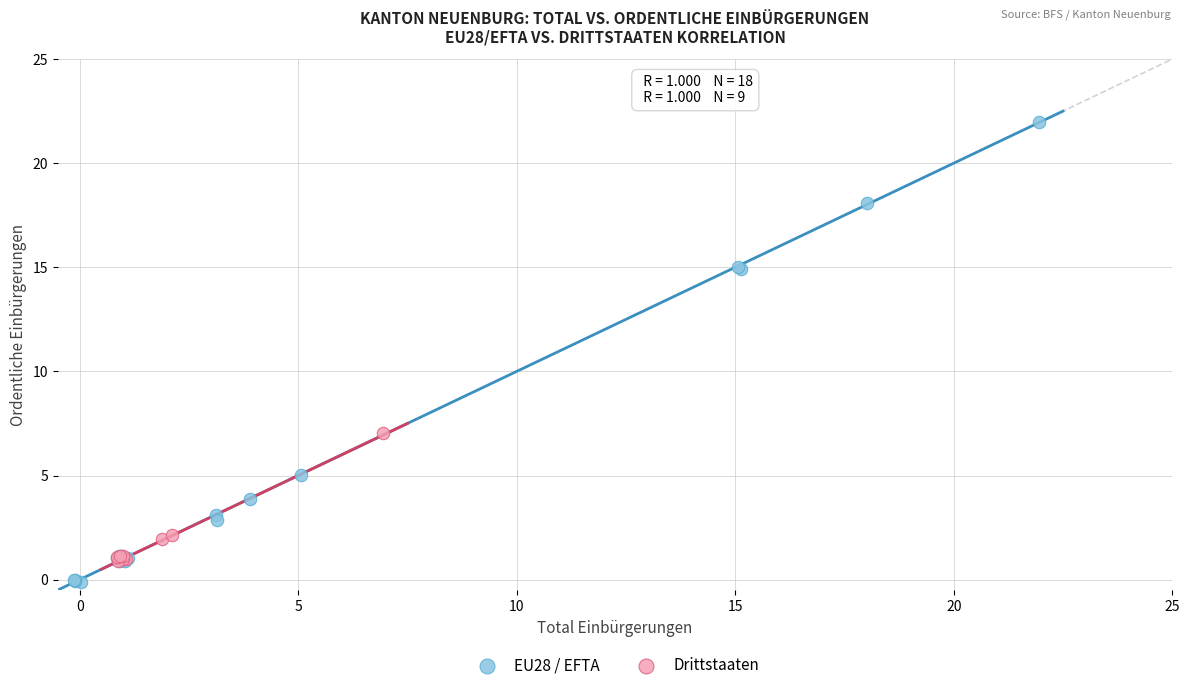

Which series has the largest Y range (max minus min)?

EU28 / EFTA